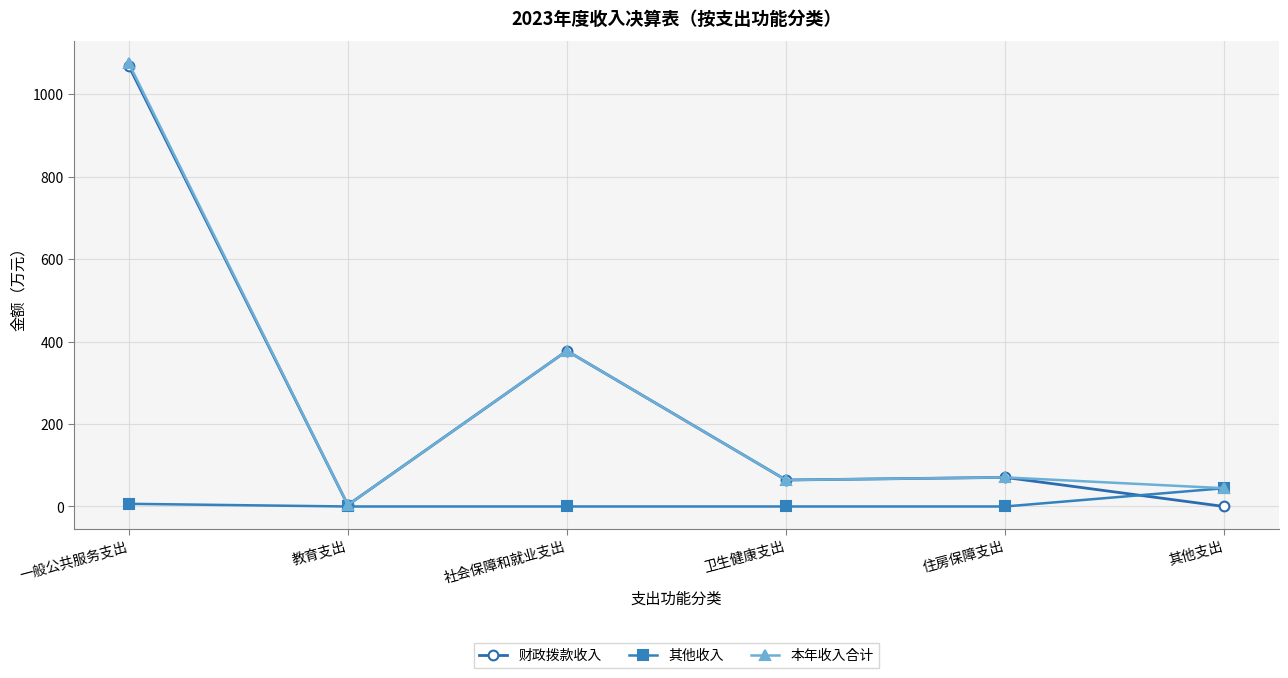

Which series ends up on top after the final intersection of 财政拨款收入 and 其他收入?

其他收入